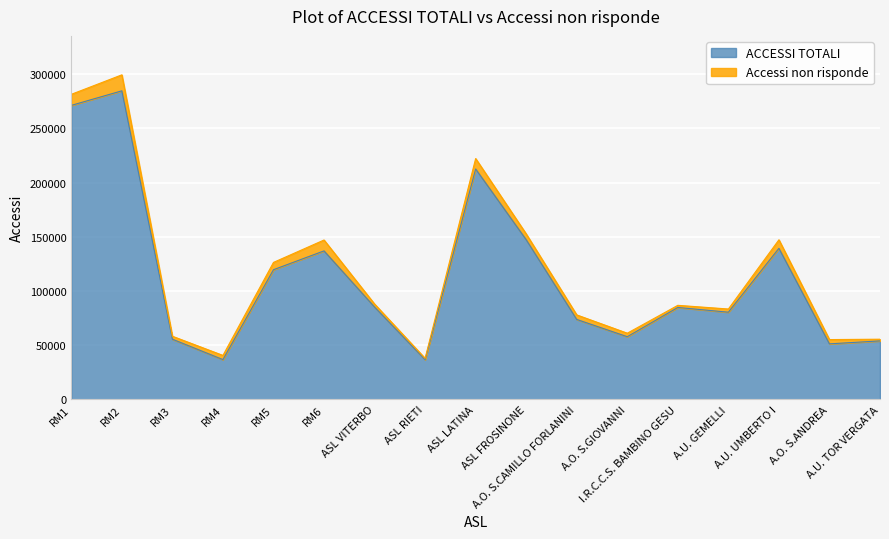

Reading left to right, list all the values displayed in this chart.

RM1=271147	RM2=284561	RM3=55599	RM4=36778	RM5=119642	RM6=137002	ASL VITERBO=85241	ASL RIETI=36706	ASL LATINA=212517	ASL FROSINONE=147300	A.O. S.CAMILLO FORLANINI=73796	A.O. S.GIOVANNI=57890	I.R.C.C.S. BAMBINO GESU=84835	A.U. GEMELLI=80474	A.U. UMBERTO I=139375	A.O. S.ANDREA=51290	A.U. TOR VERGATA=54015